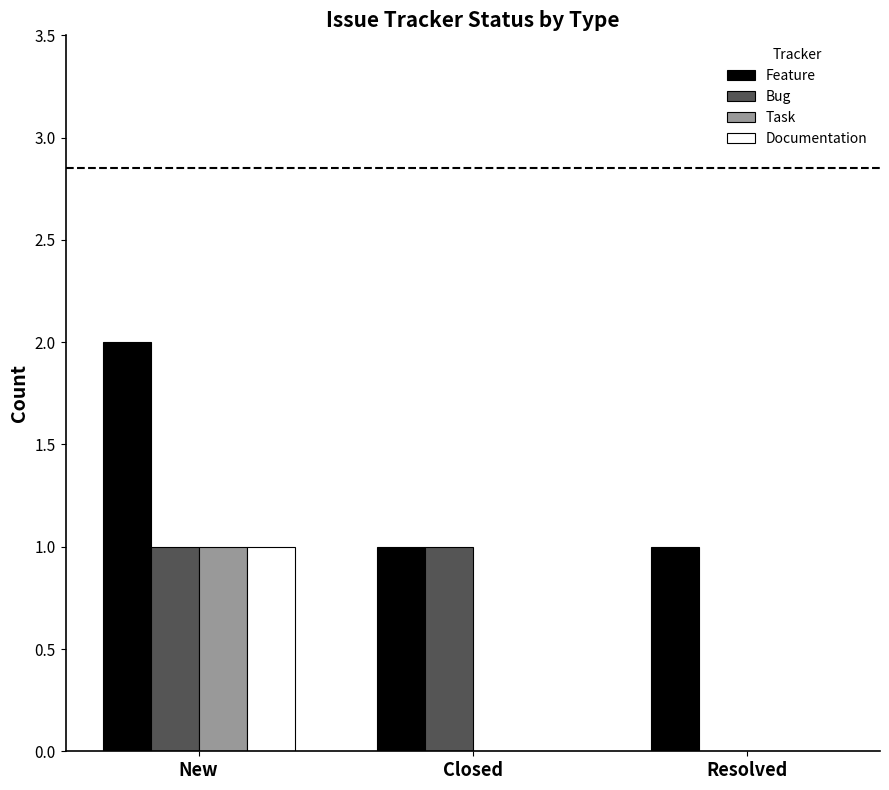

What is the sum of all Feature values?

4